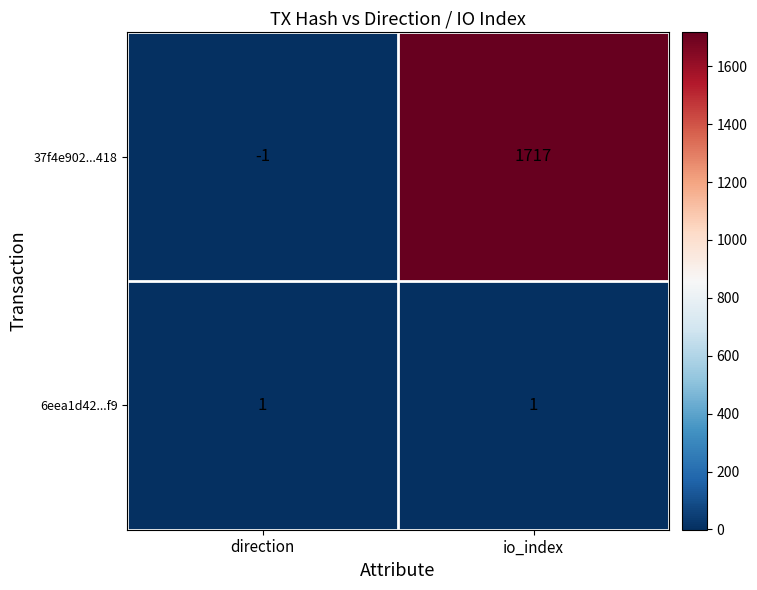

The 6eea1d42...f9 series shows 2 at io_index. True or false?

False